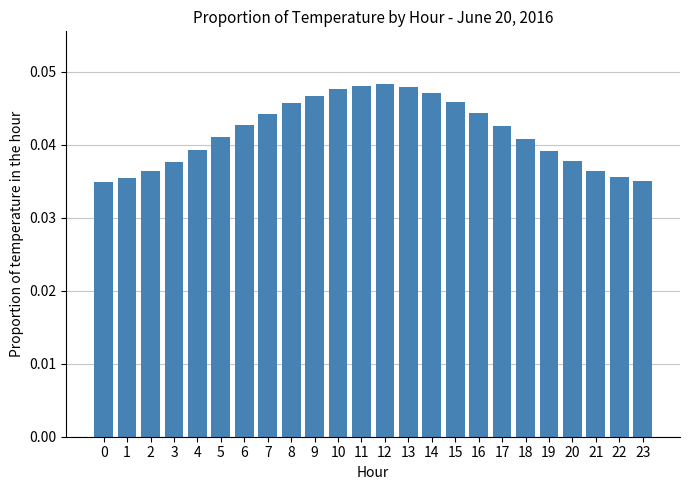

How many bars are there in total?

24